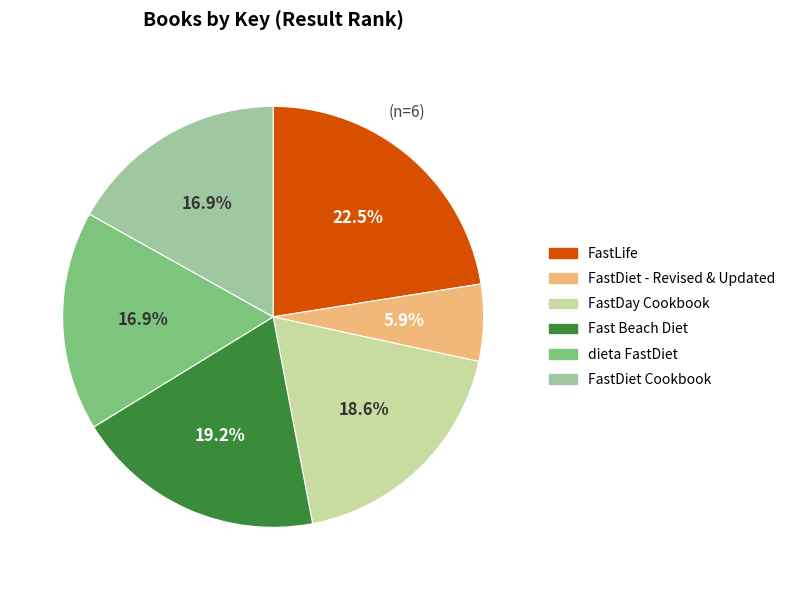

What portion of the pie excludes FastLife?

77.5%